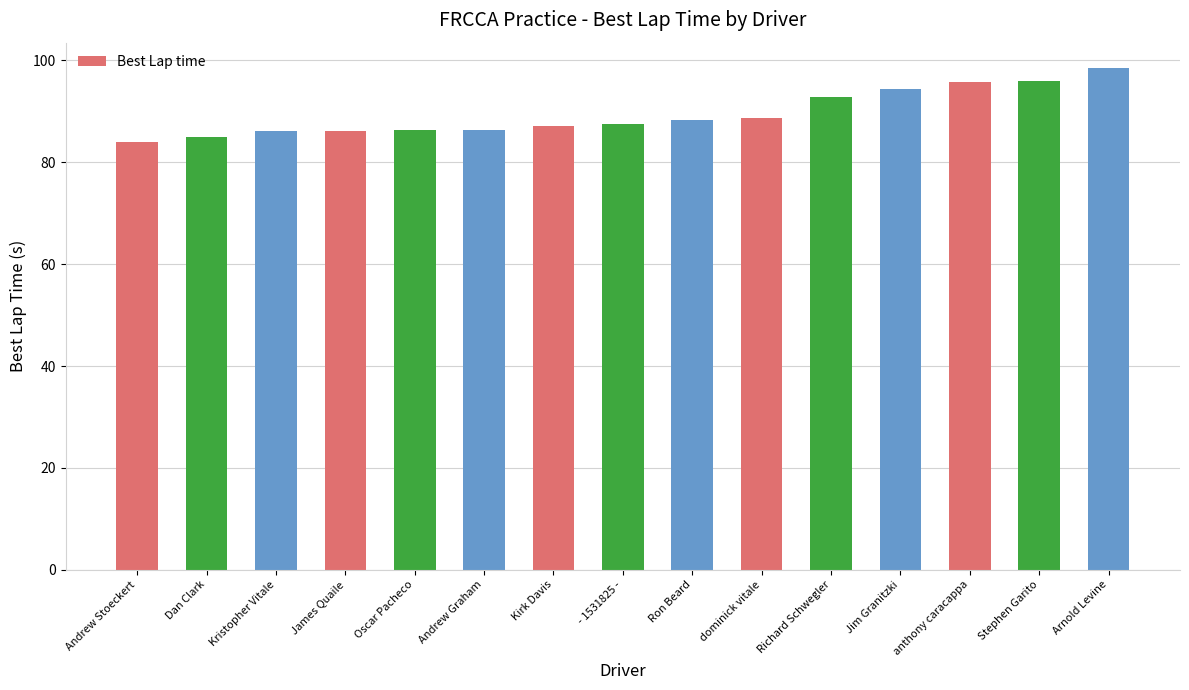

True or false: the data shows 87.2 at Kirk Davis.

True